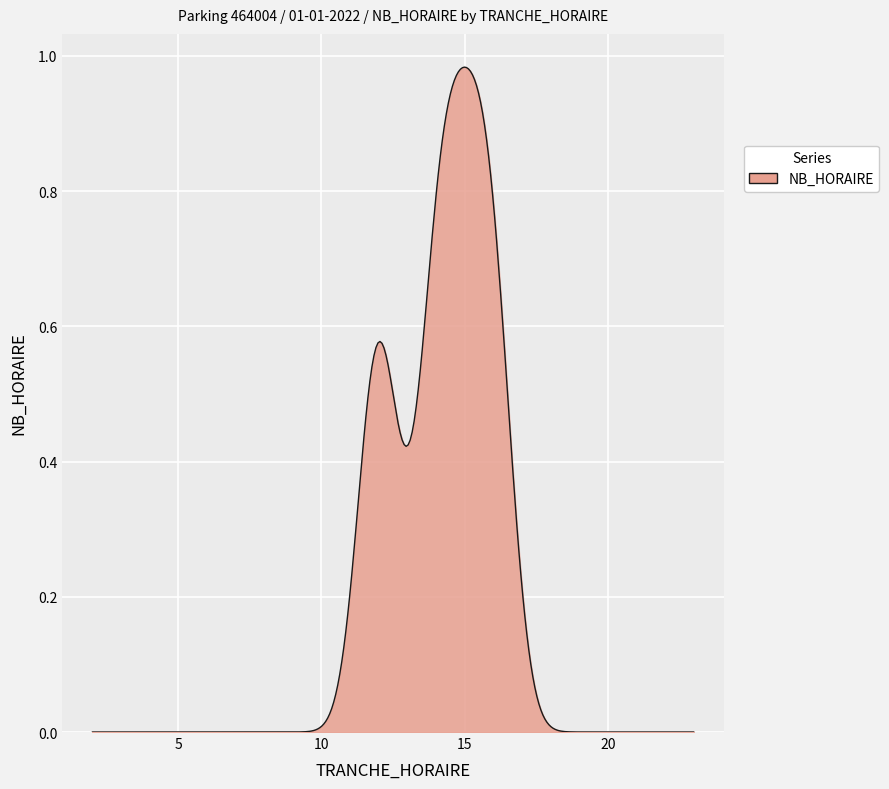

How many lines are shown in the chart?

1